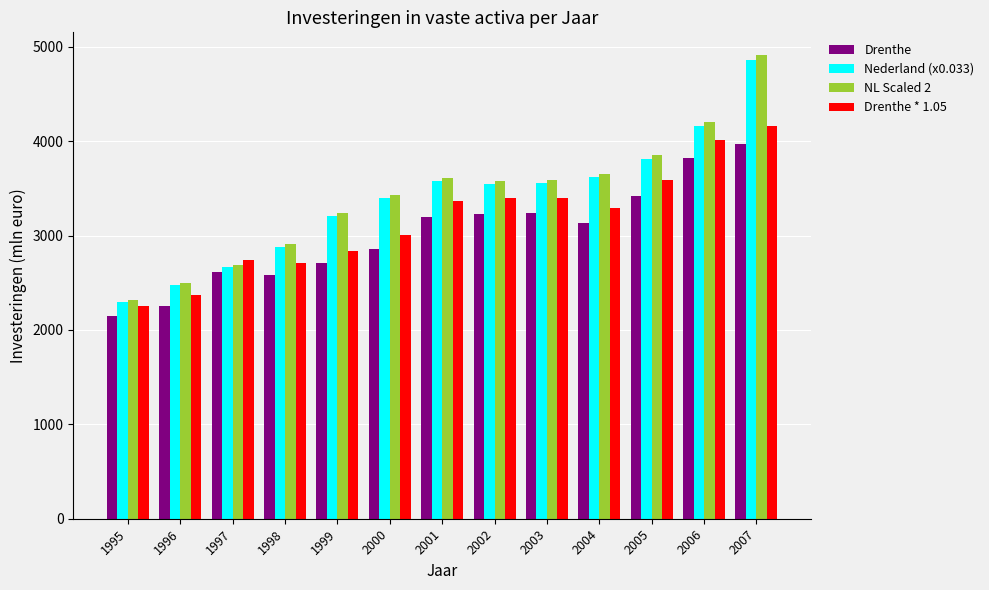

At which category is the sum across all series the highest?

2007